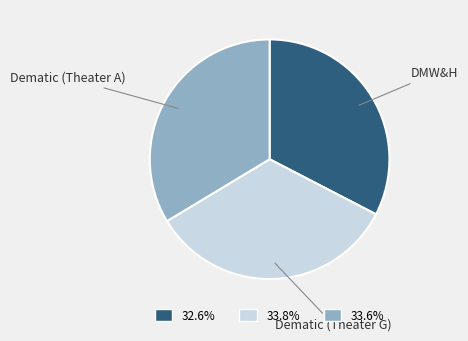

Combined, do Dematic (Theater A) and Dematic (Theater G) account for over 50%?

Yes